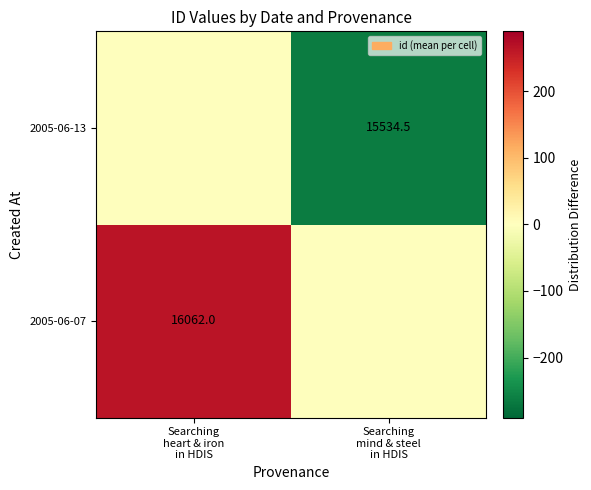

How many distinct data groups are displayed?

2